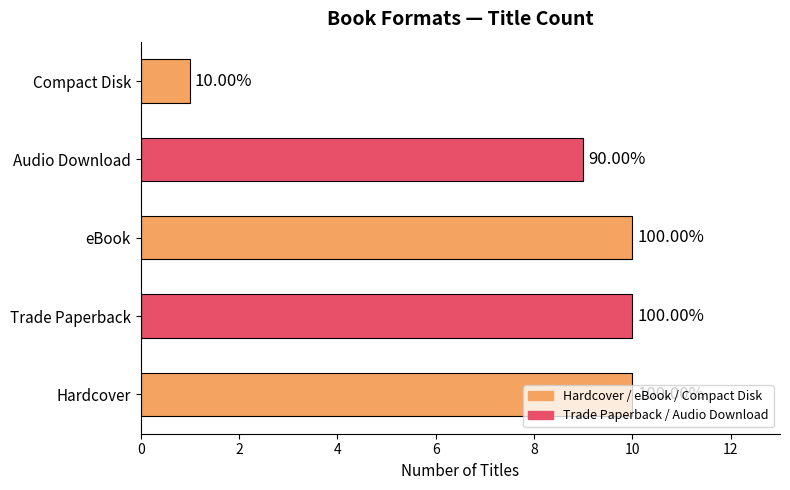

Does the chart contain any negative values?

No